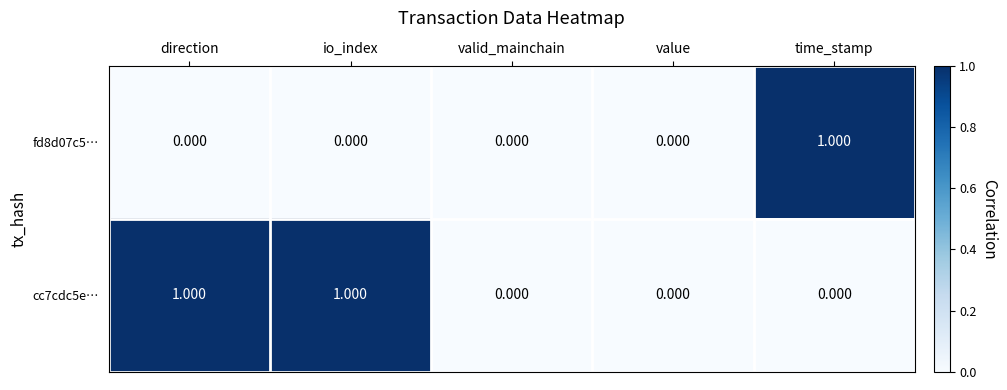

How many data points does each series have?

5